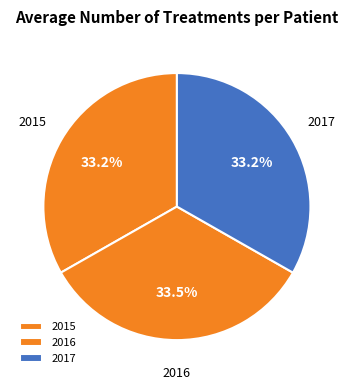

The 2017 slice represents 26% of the pie. True or false?

False